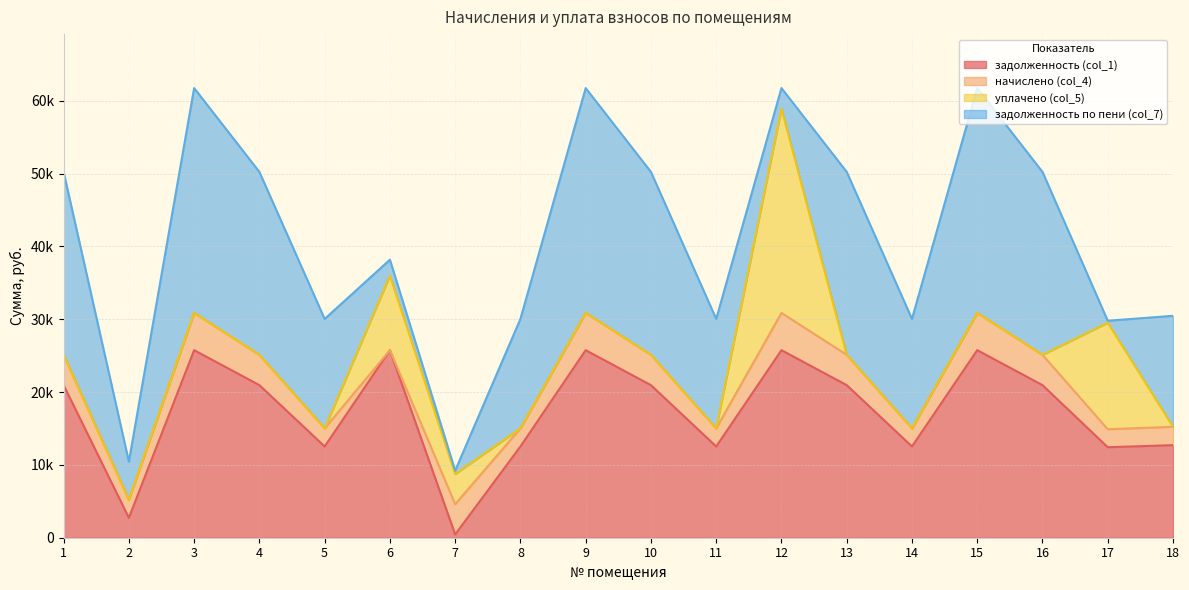

In задолженность по пени (col_7), how many points are lower than both neighbors (excluding endpoints)?

5